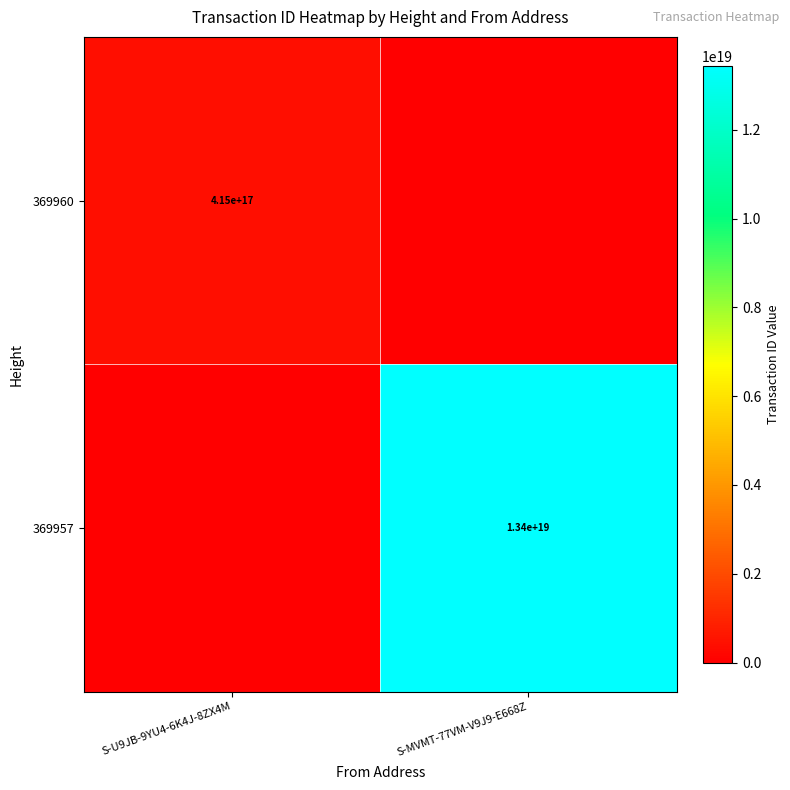

The 369960 series shows 415000000000000000 at S-U9JB-9YU4-6K4J-8ZX4M. True or false?

True